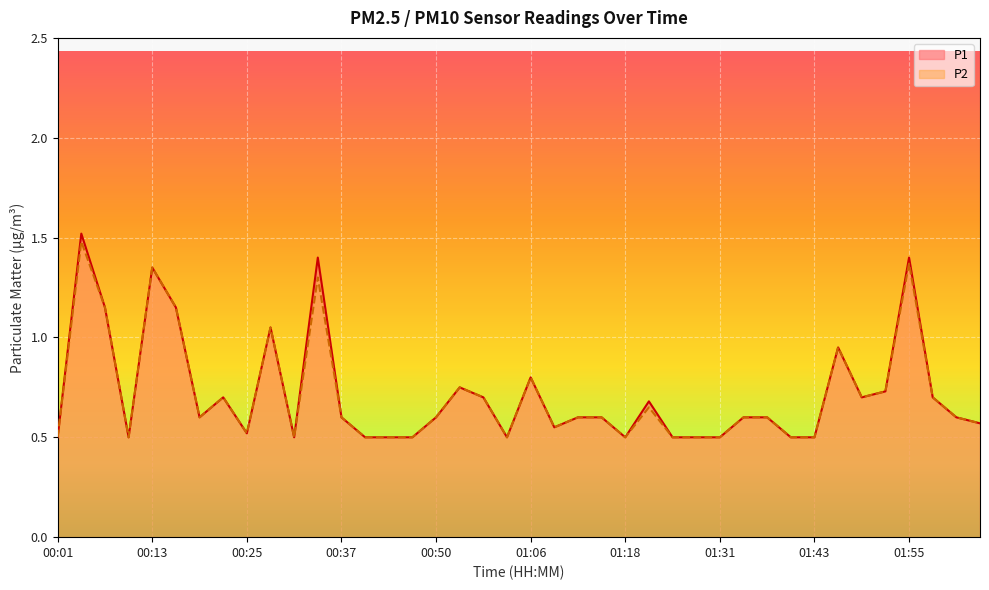

Is it true that P2 equals 0.6 at 01:12?

True